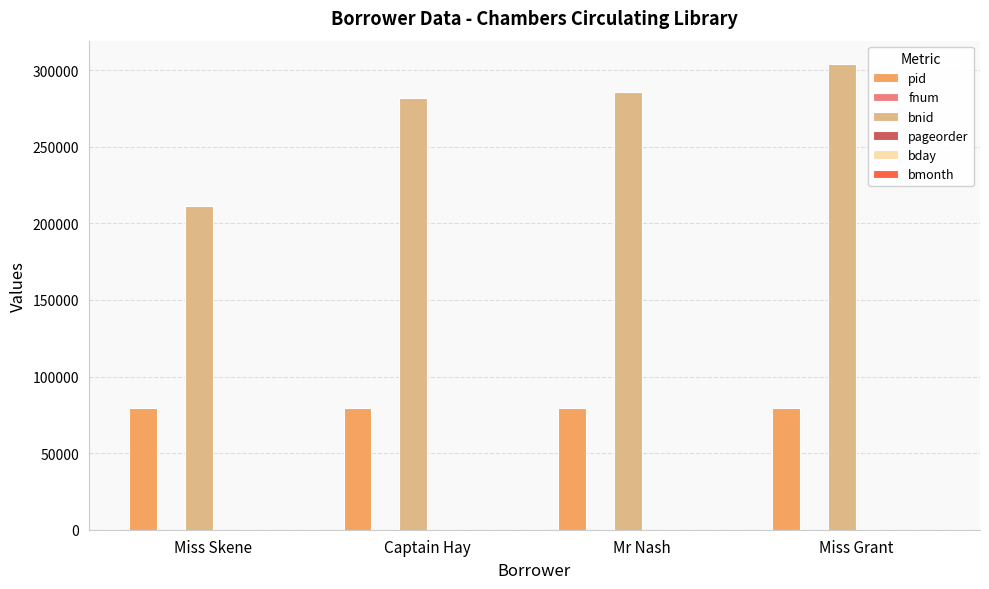

The bnid series shows 281687 at Captain Hay. True or false?

True